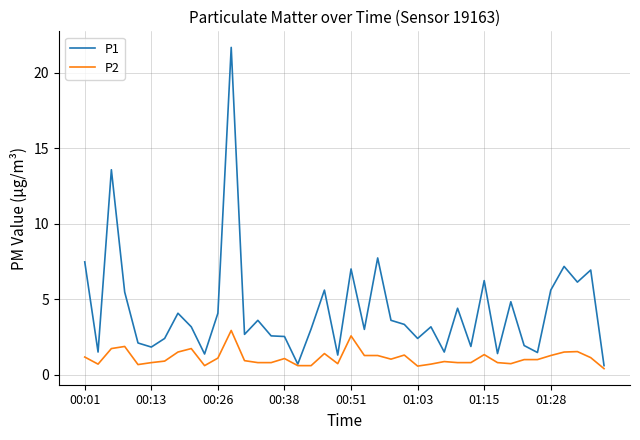

What is the greatest value displayed?

21.7